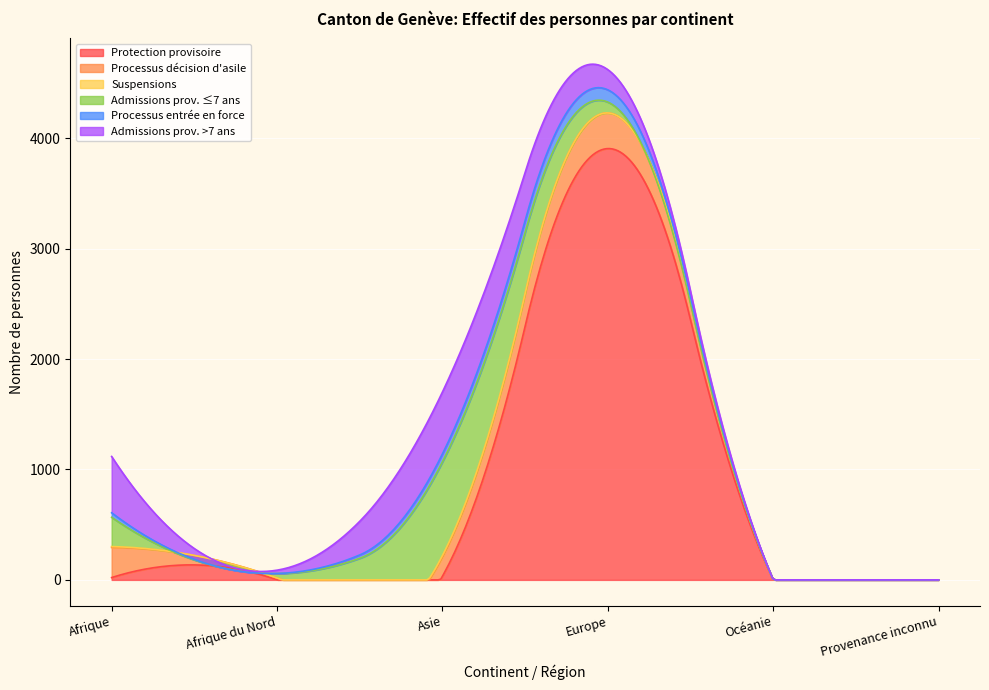

Does the chart display data point markers on the line(s)?

No